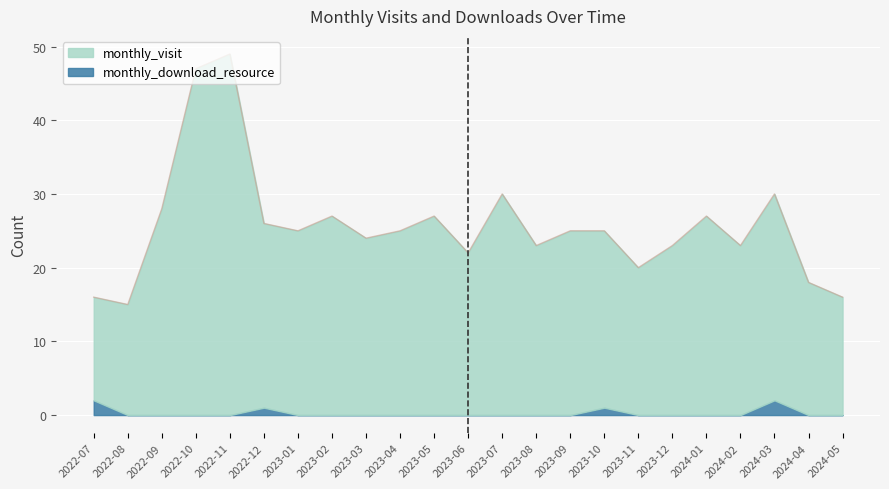

What is the greatest value displayed?

49